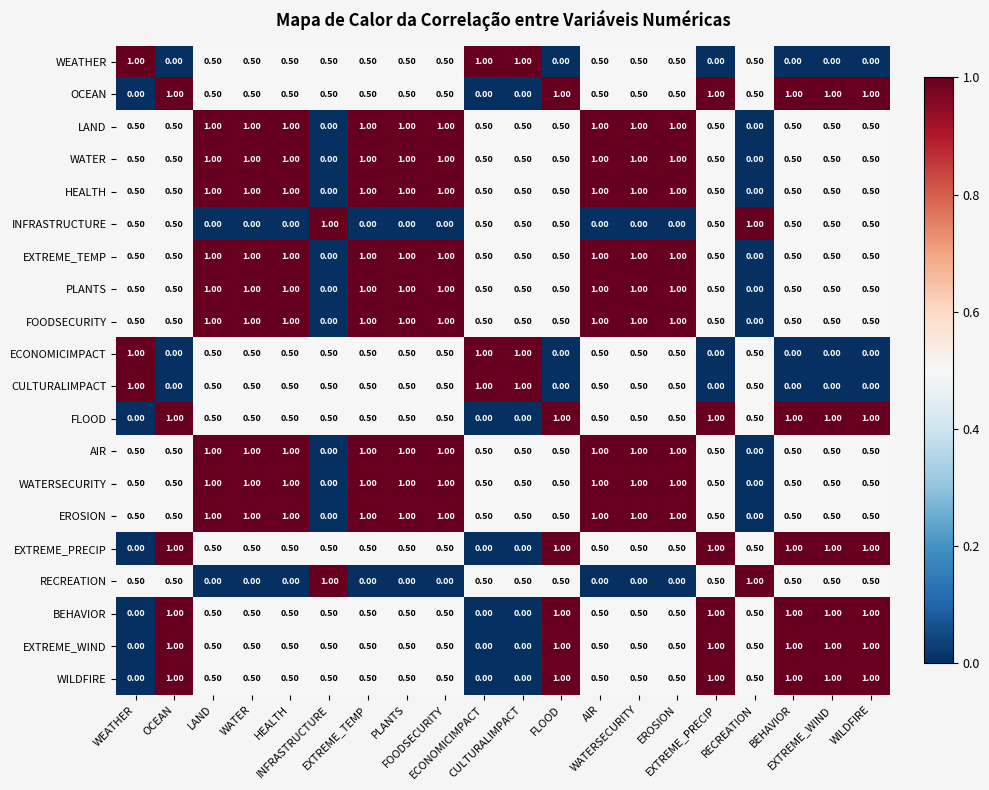

At how many categories does at least one series exceed 0?

20